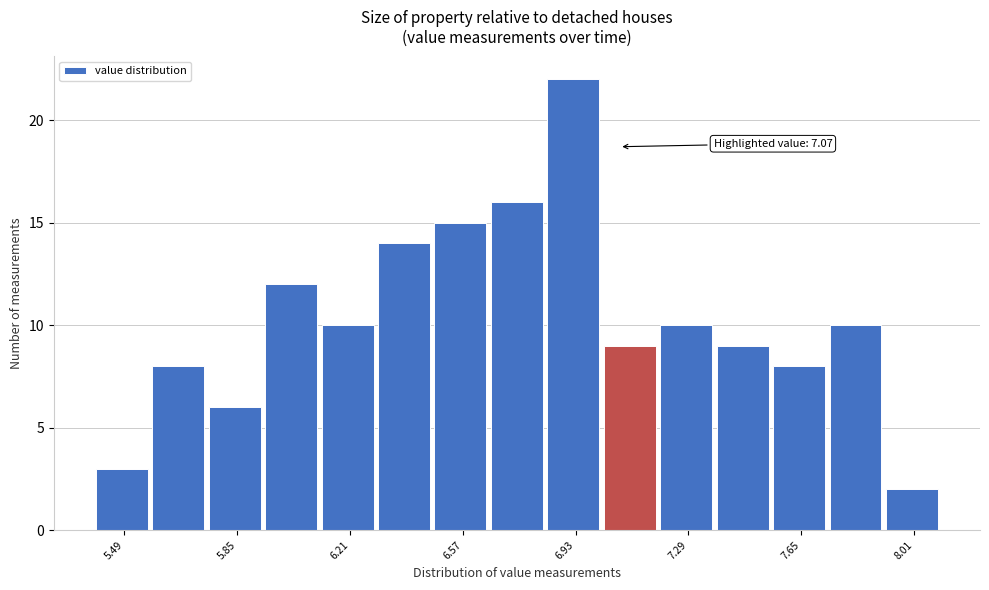

Read against the x-axis, roughly where is the centre of the tallest bar?

6.90